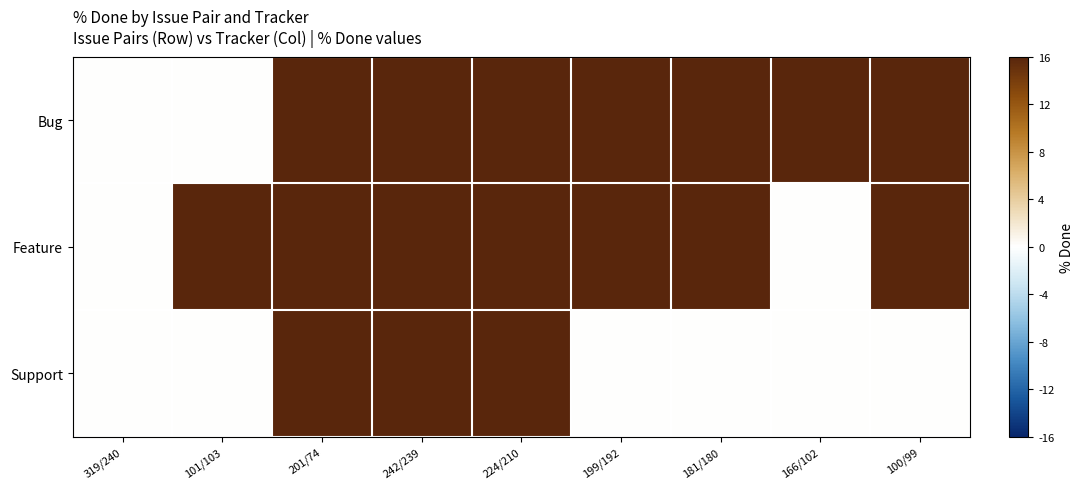

Rank the series at 224/210 from highest to lowest value.

Bug, Feature, Support